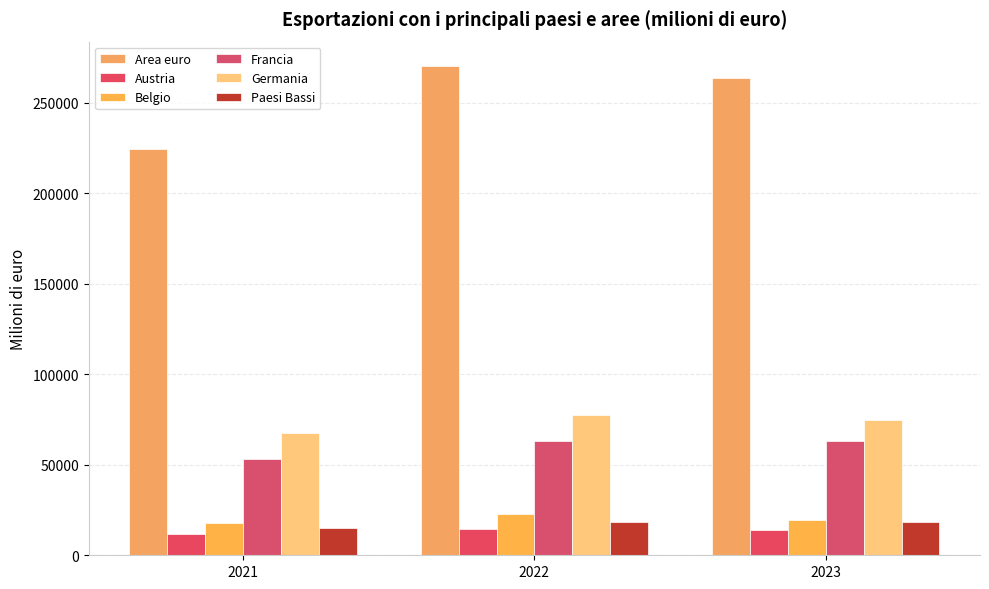

Count the number of categories in the chart.

3